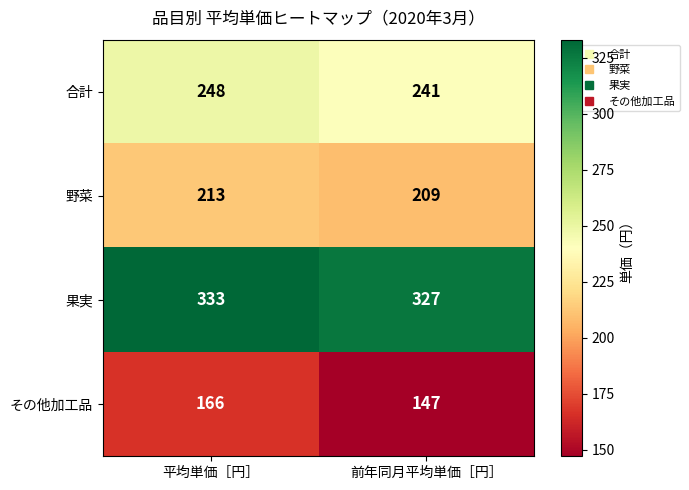

Between 平均単価［円］ and 前年同月平均単価［円］, which series saw the biggest shift?

その他加工品